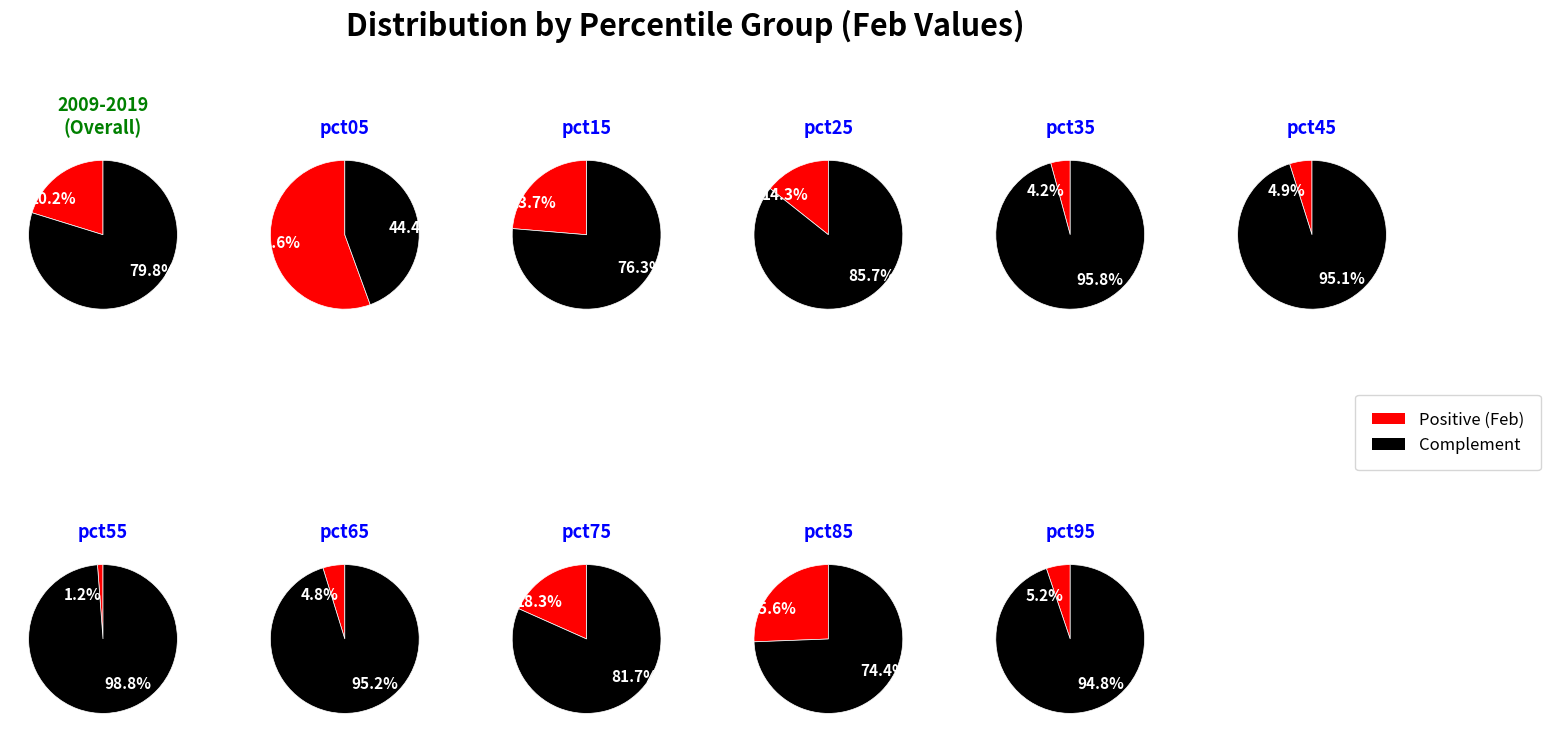

How much of the chart is everything except pct65?

97.6%